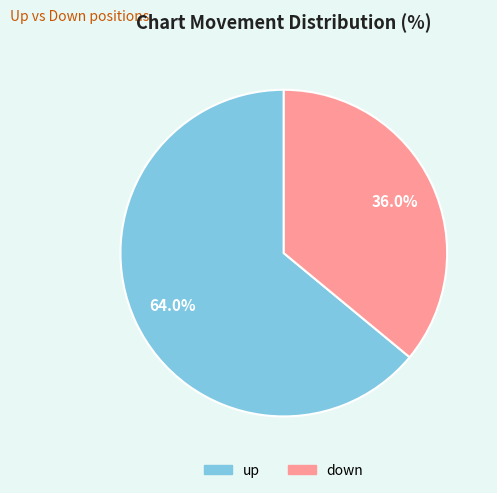

The down slice represents 24% of the pie. True or false?

False